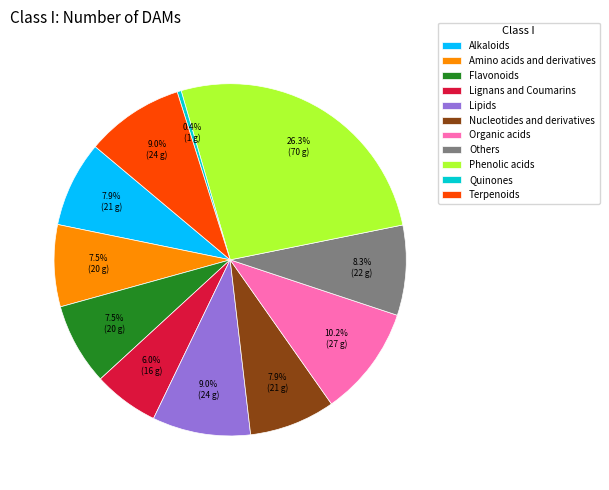

How many slices are in this pie chart?

11